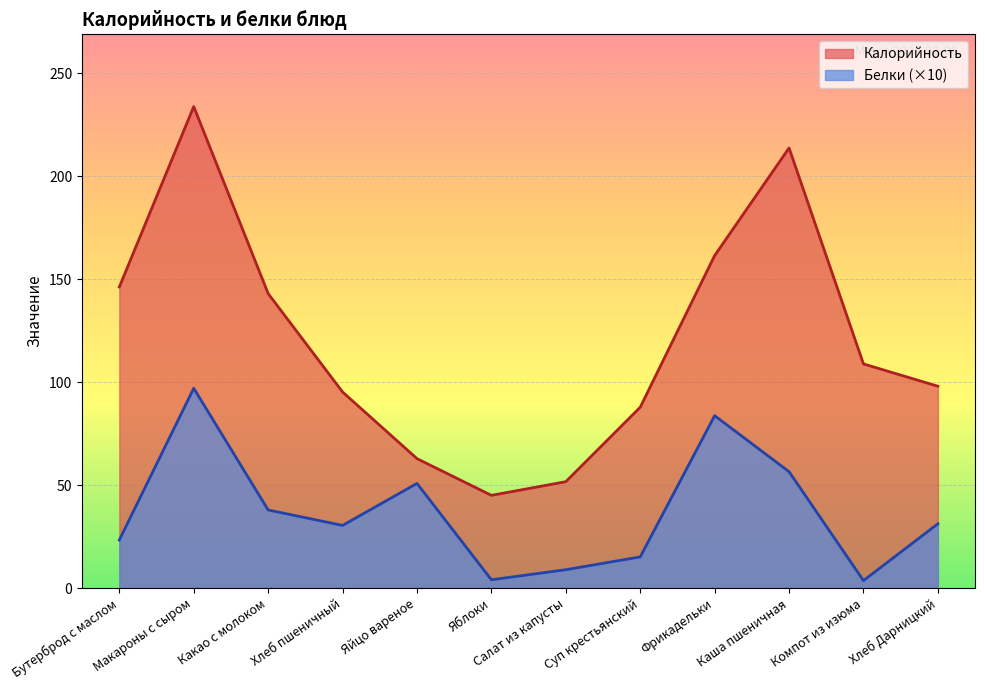

Which category has the lowest value in the Калорийность series?

Яблоки